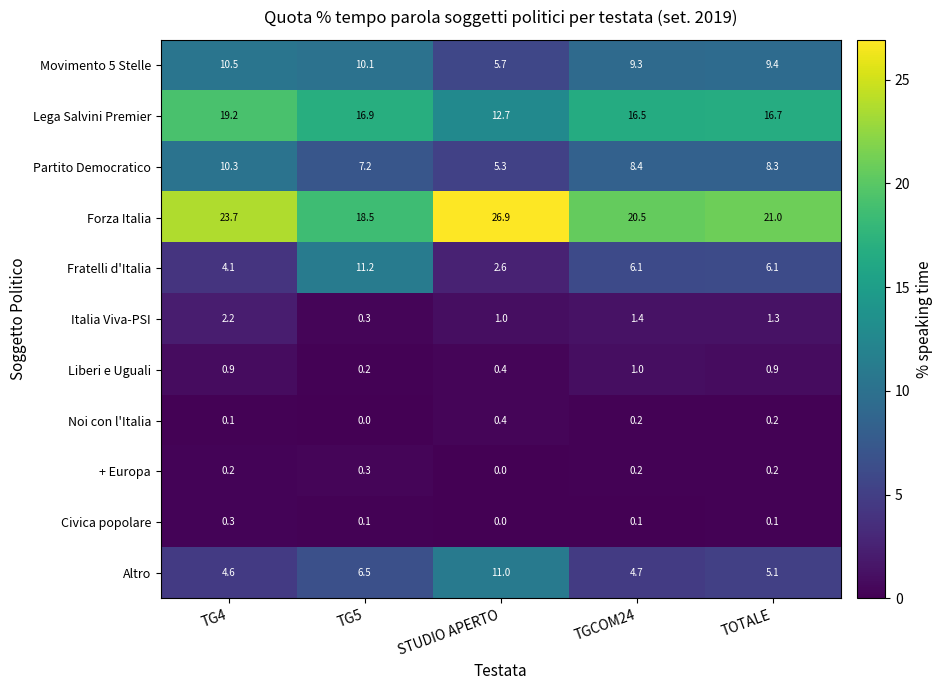

List the labels in order of Partito Democratico value, largest first.

TG4, TGCOM24, TOTALE, TG5, STUDIO APERTO